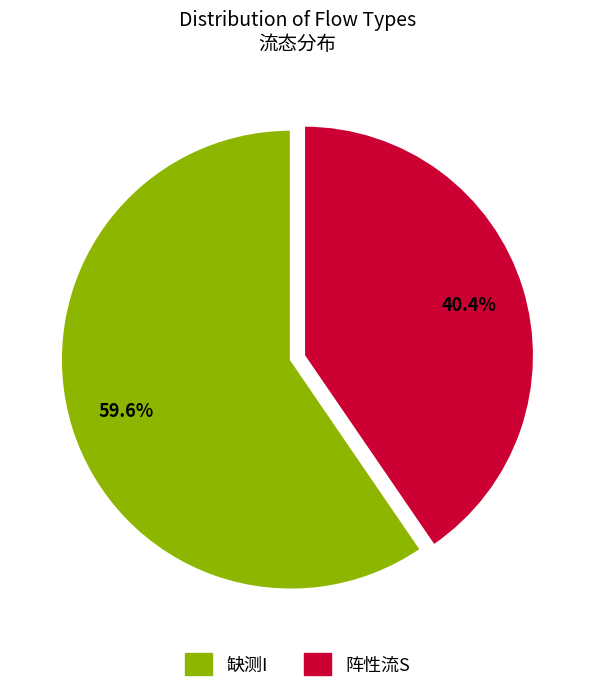

How many slices are in this pie chart?

2